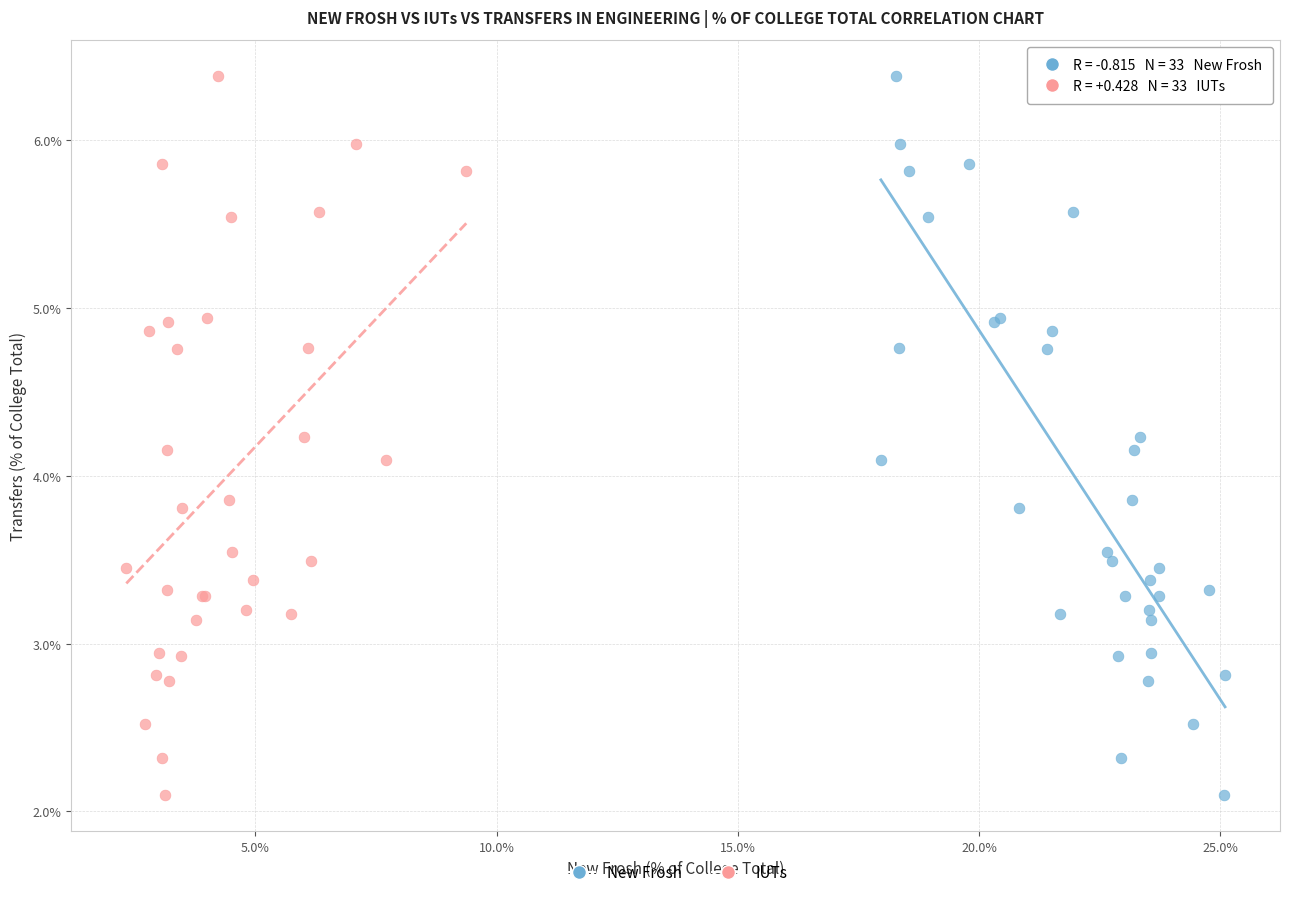

What are all the series names shown in the legend?

New Frosh, IUTs